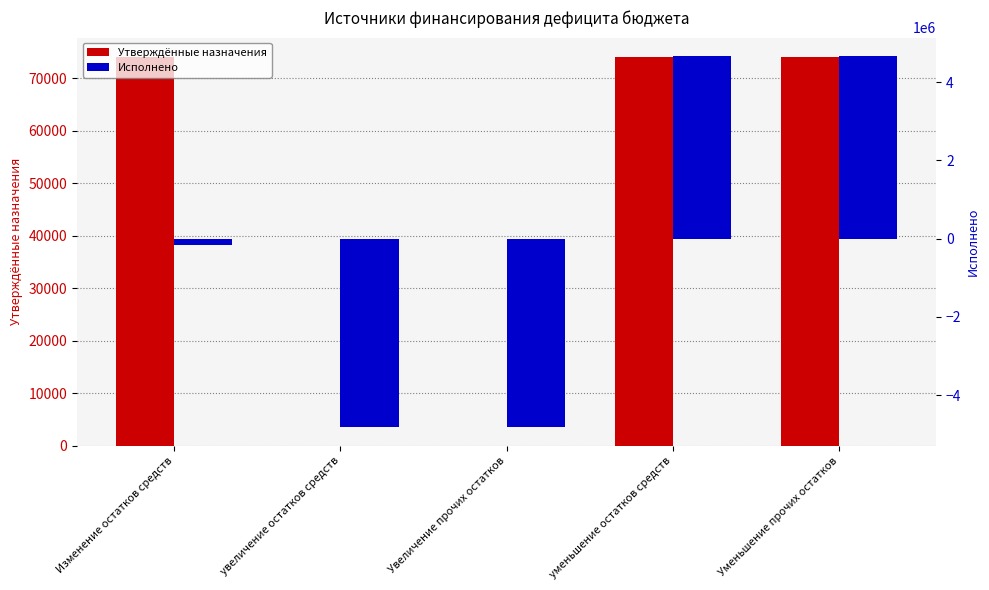

Which series changed the most between увеличение остатков средств and Уменьшение прочих остатков?

Исполнено